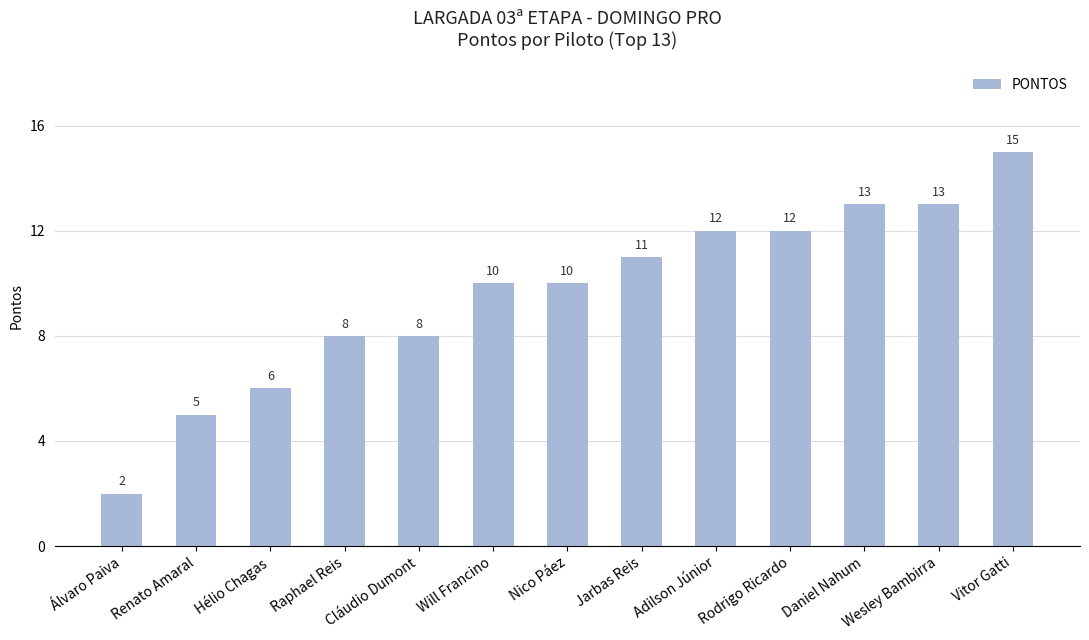

Approximately how many times larger is the value at Renato Amaral compared to Rodrigo Ricardo?

0.4